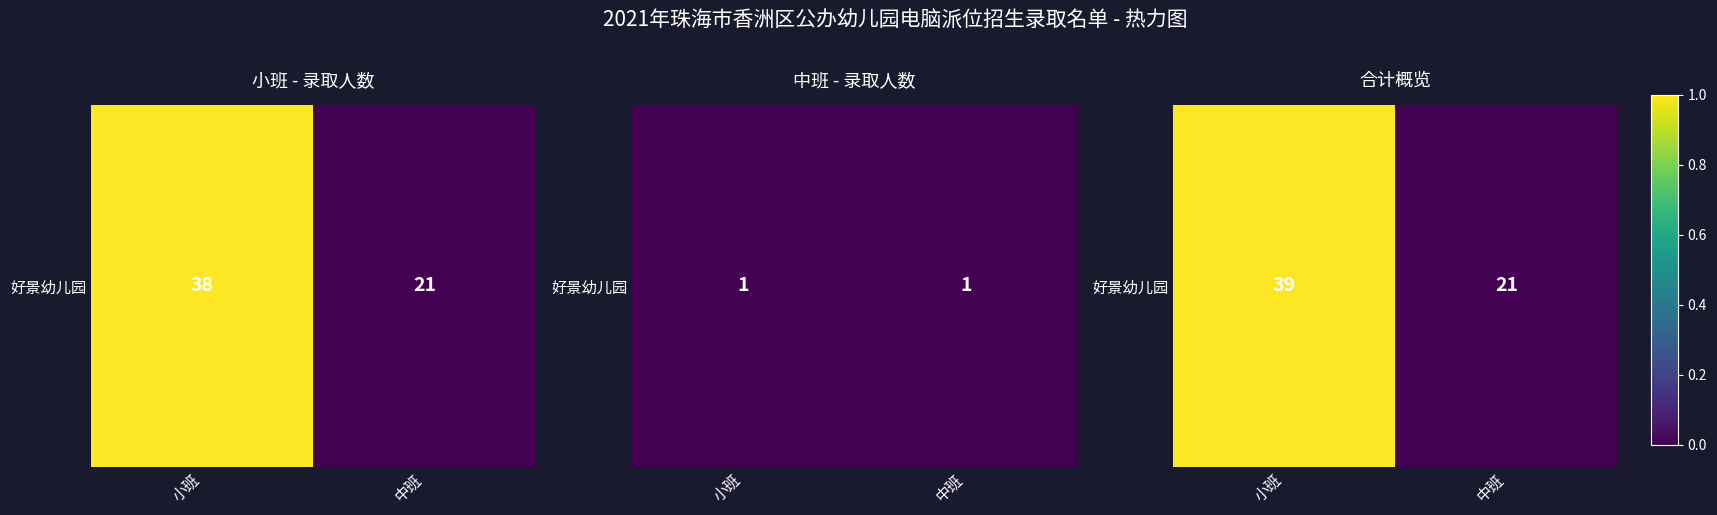

What is the change in value from 小班 to 中班?

-1